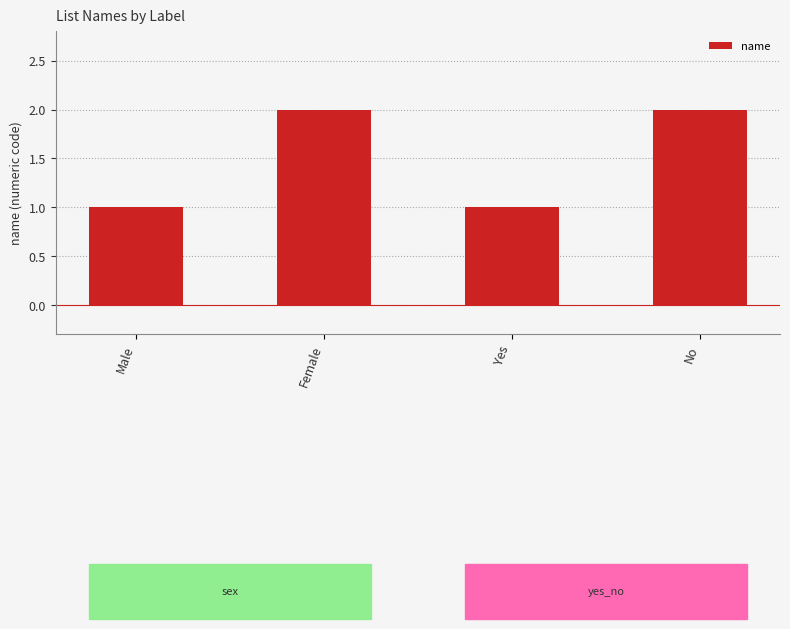

Which has a higher value, Female or Male?

Female